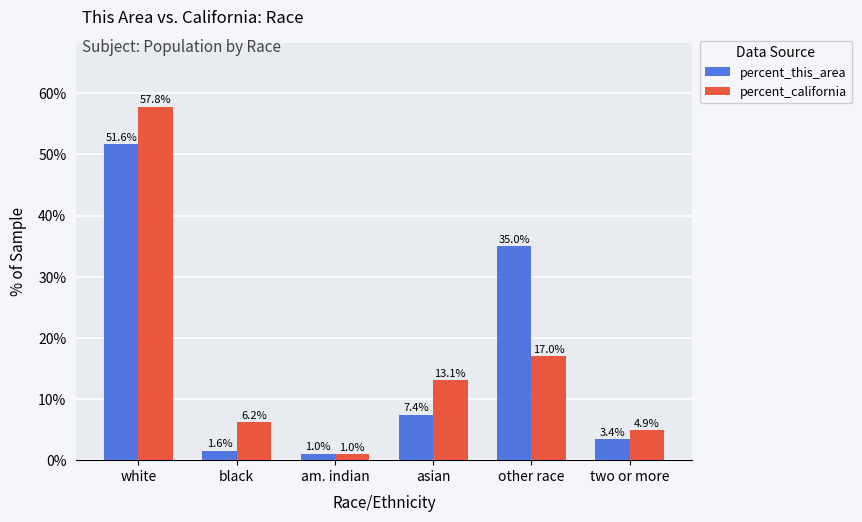

How many values in the percent_california series exceed 13?

3